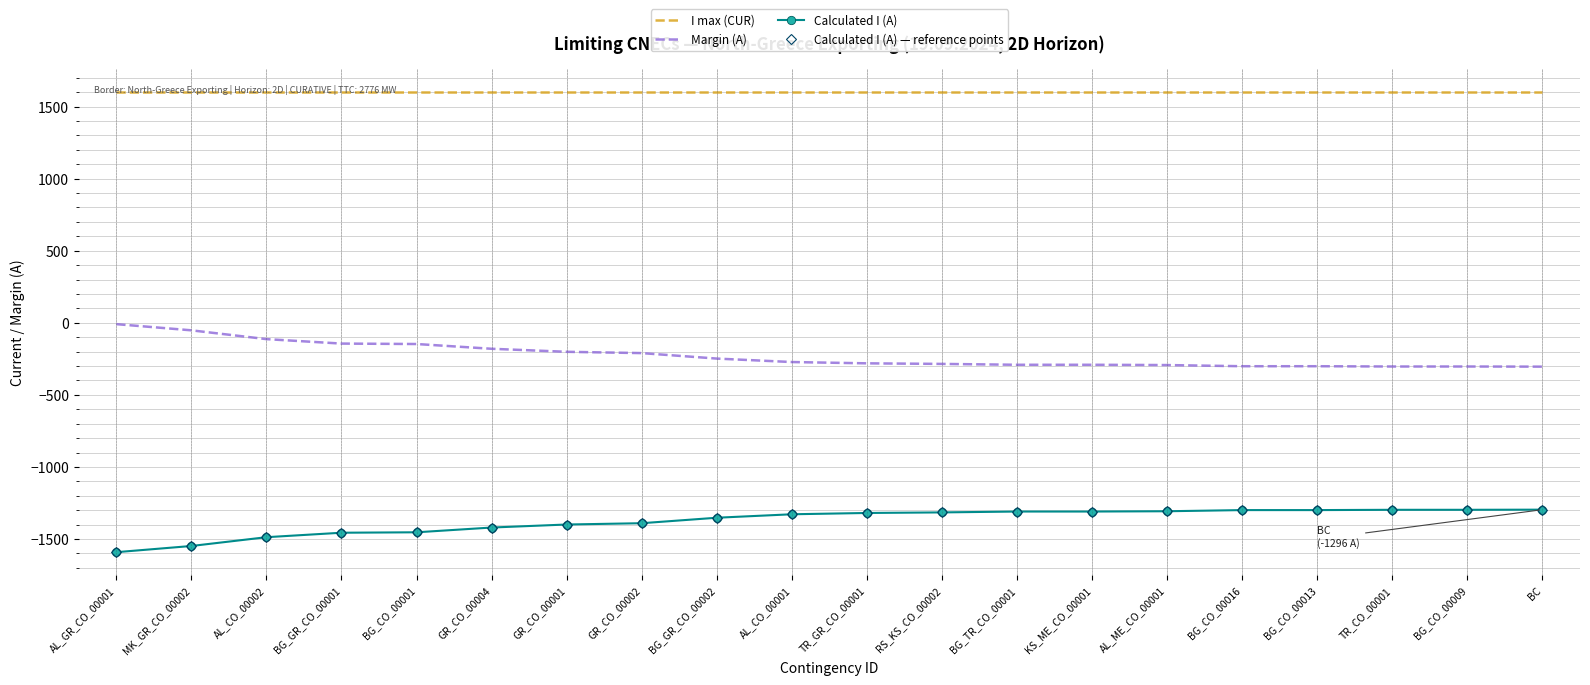

Is it true that Margin (A) equals -14 at AL_GR_CO_00001?

False